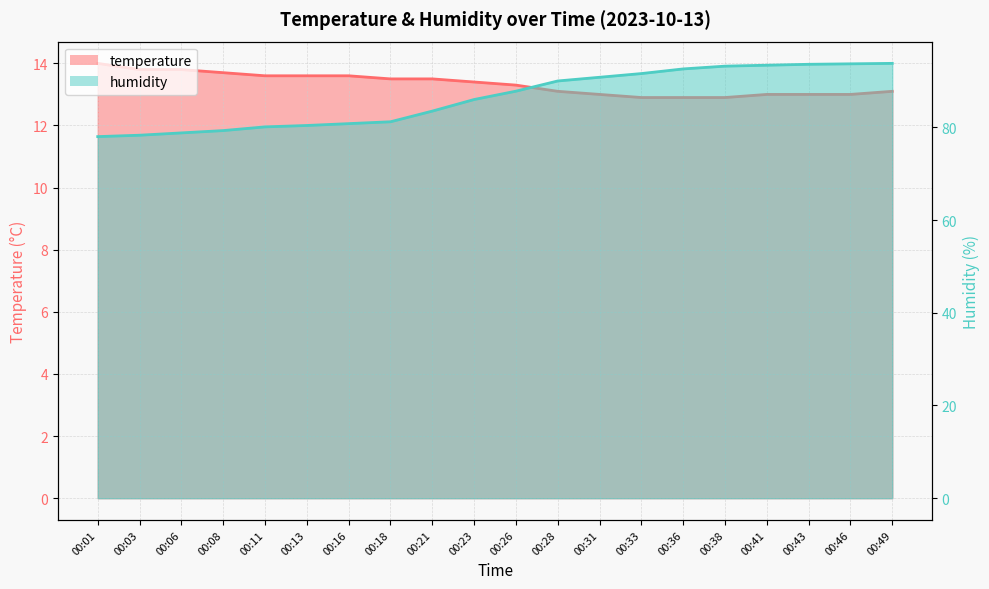

Reading left to right, list all the values displayed in this chart.

temperature: 14.0	13.8	13.8	13.7	13.6	13.6	13.6	13.5	13.5	13.4	13.3	13.1	13.0	12.9	12.9	12.9	13.0	13.0	13.0	13.1
humidity: 78.0	78.3	78.8	79.3	80.1	80.4	80.8	81.2	83.5	86.0	87.8	90.0	90.8	91.6	92.6	93.2	93.4	93.6	93.7	93.8